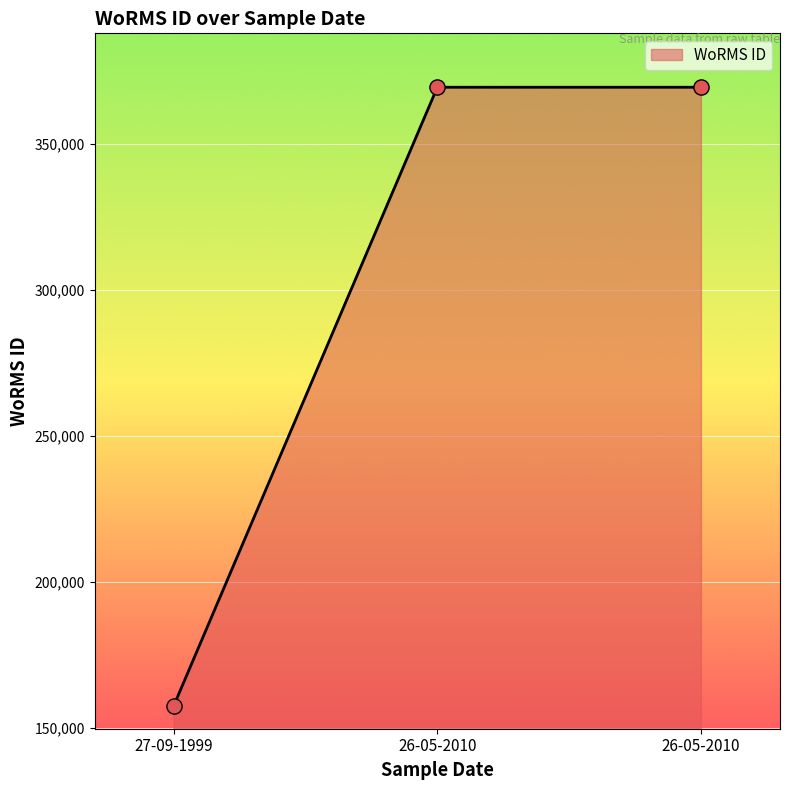

Which has a higher value, 26-05-2010 or 27-09-1999?

26-05-2010